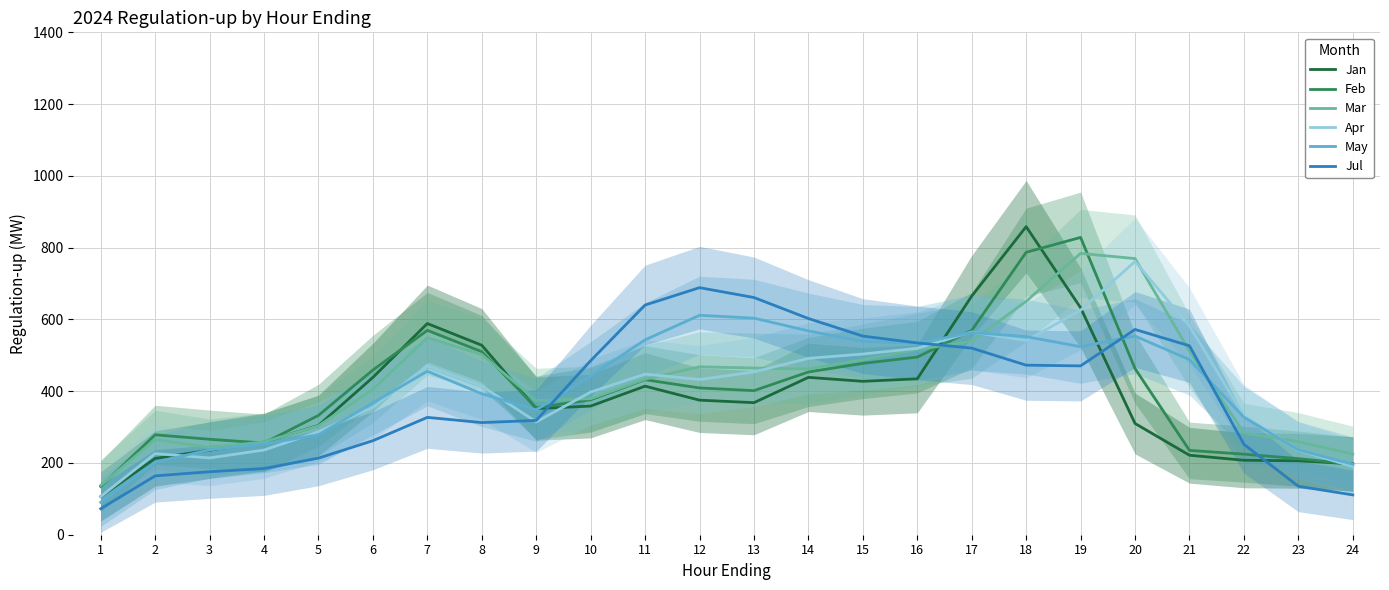

Does the chart have visible grid lines?

Yes